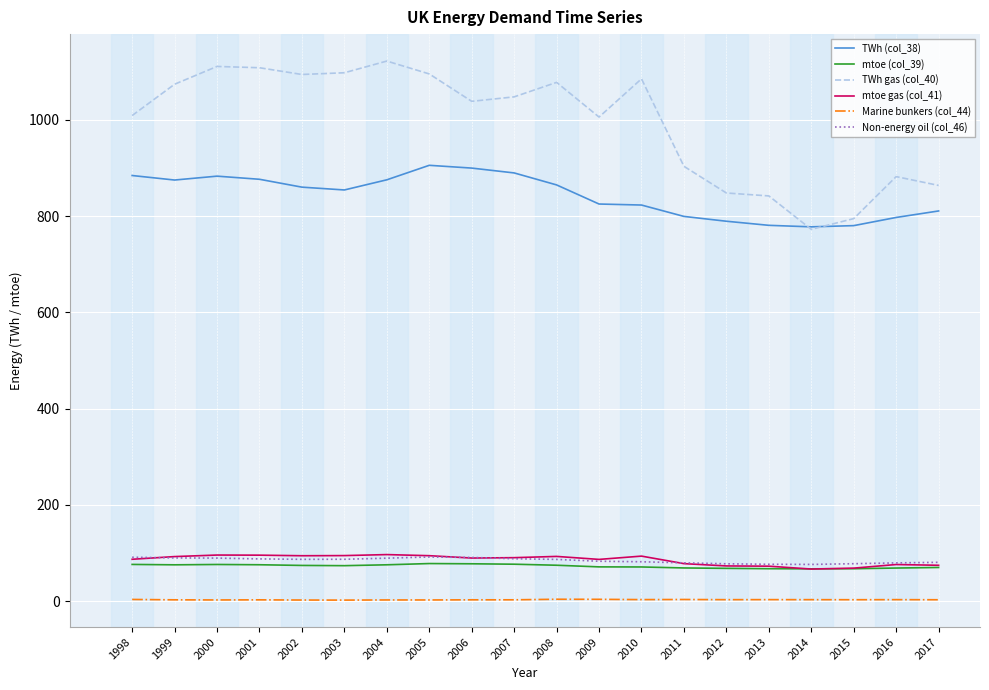

True or false: mtoe gas (col_41) and TWh (col_38) cross at least once.

False